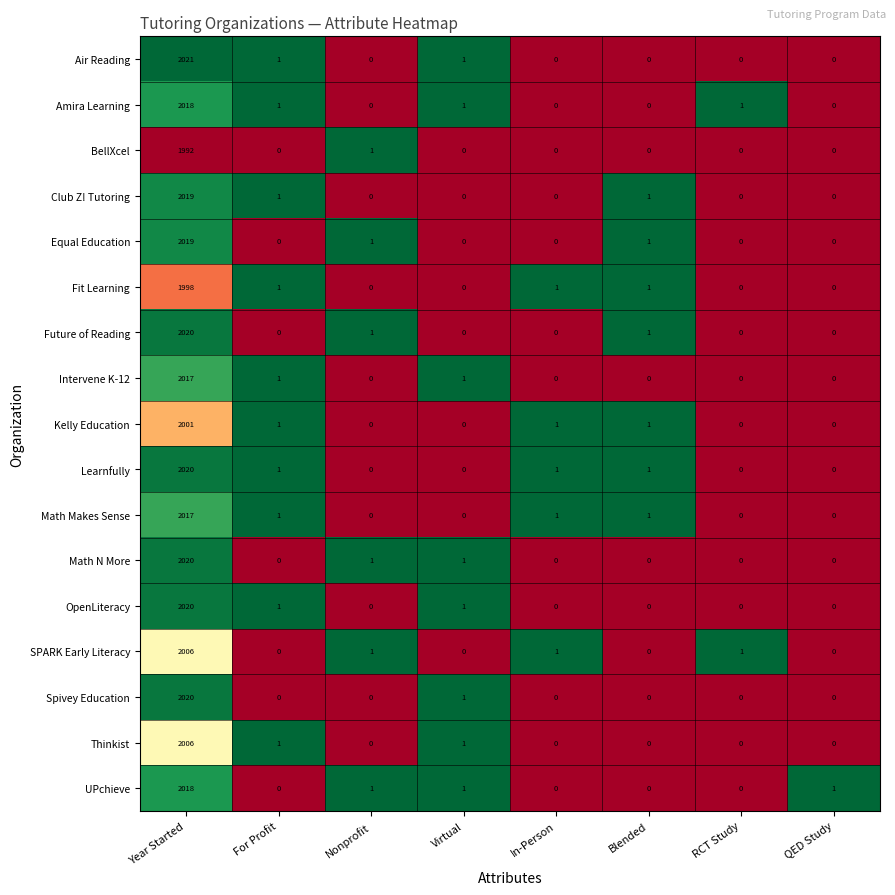

What is the greatest value displayed?

2021